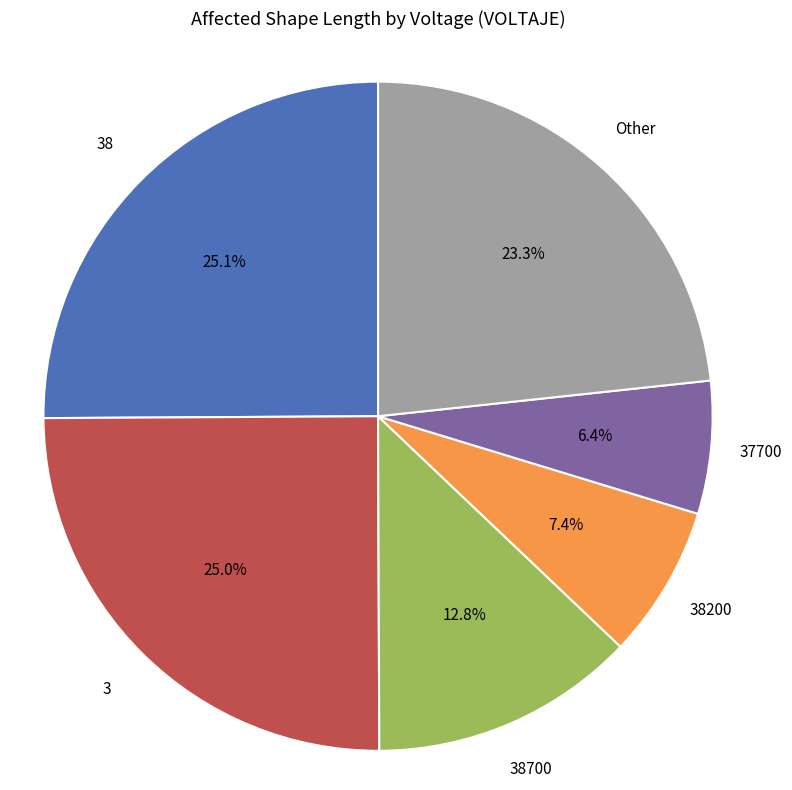

To the nearest percent, what is the difference between the largest and smallest slice percentages?

19%